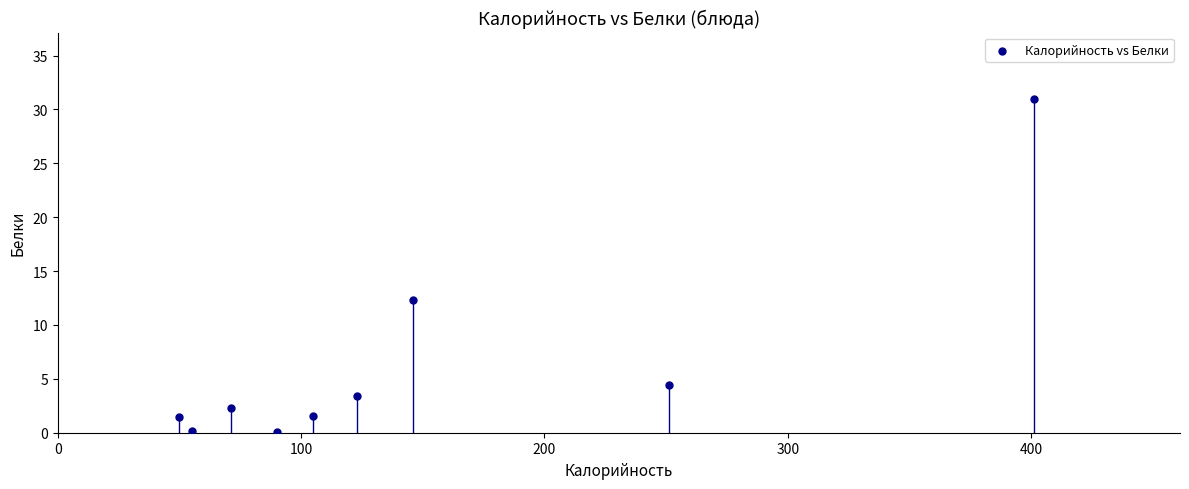

What Y value in the scatter plot is closest to 15?

12.3